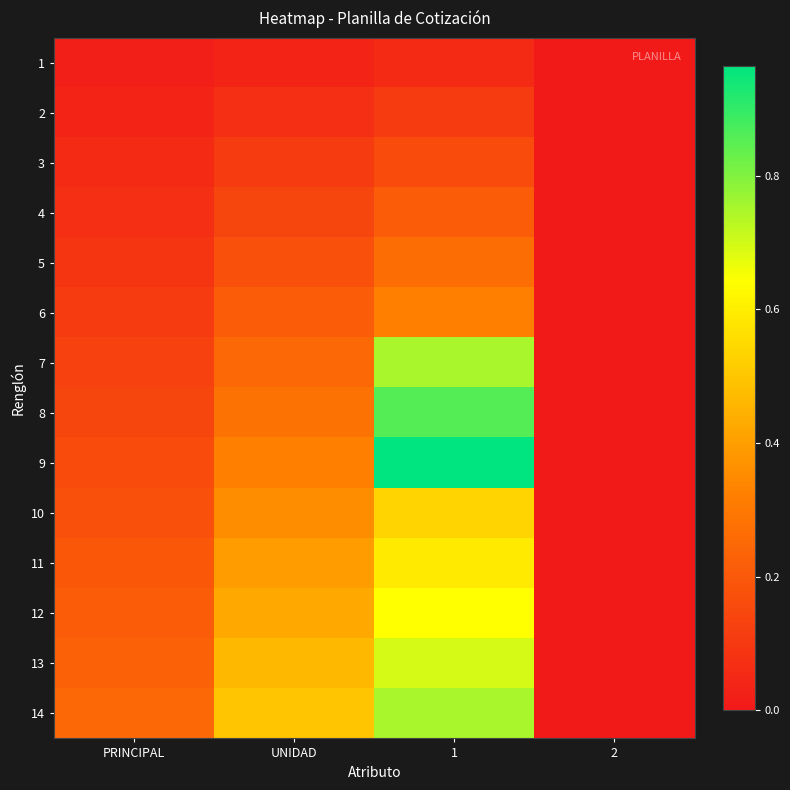

Which label corresponds to the largest value in the chart?

1